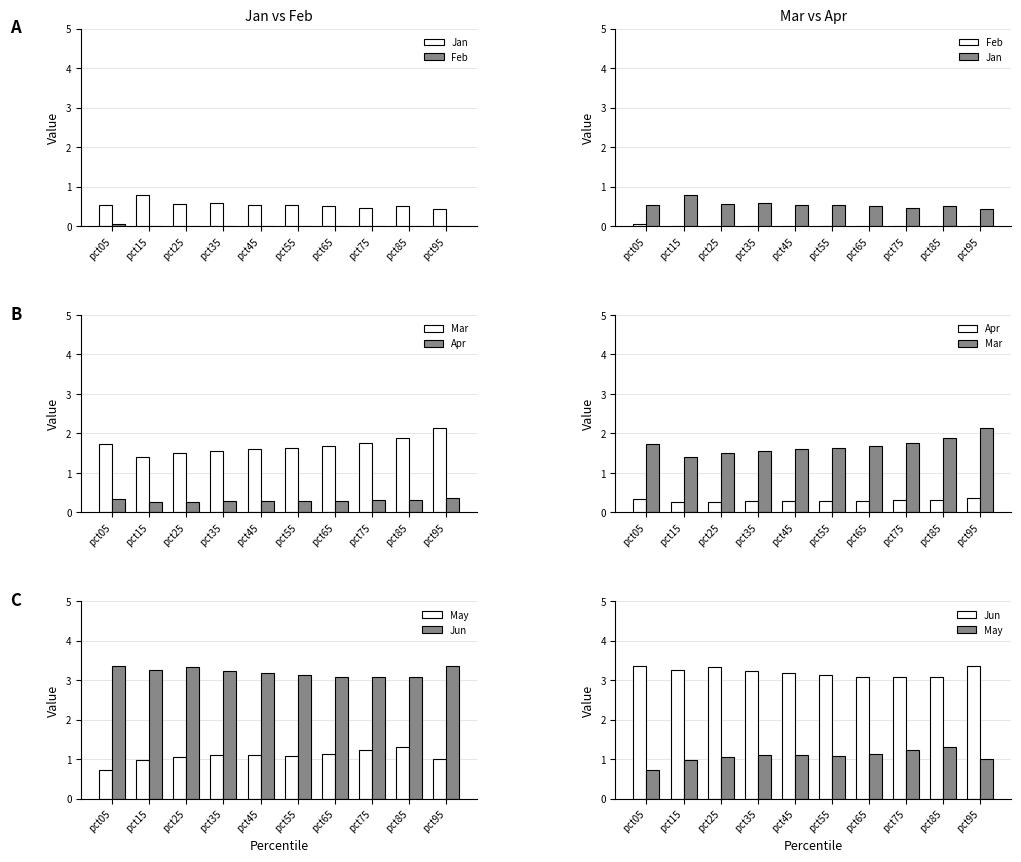

Which series has the largest range (max minus min)?

Mar